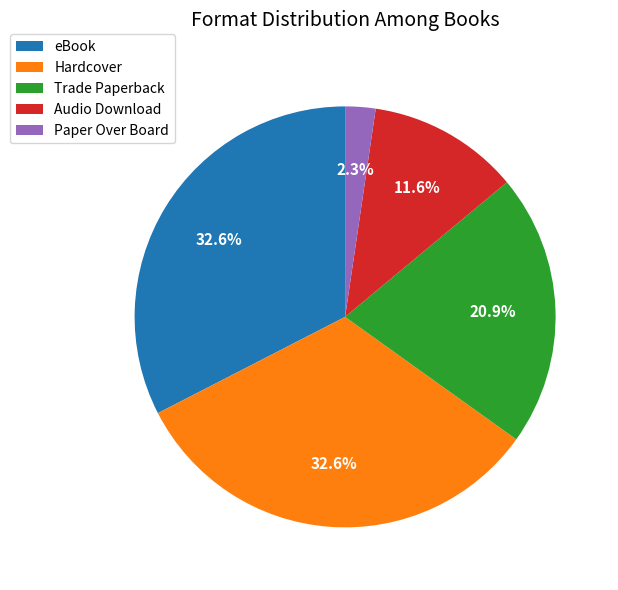

Which category has the smallest portion of the pie?

Paper Over Board